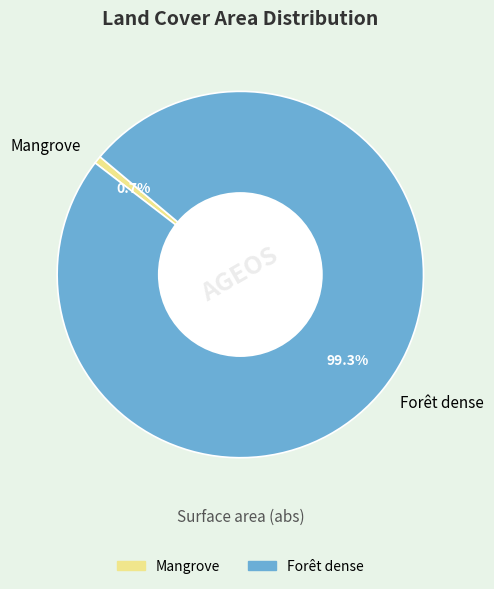

What percentage is NOT represented by Mangrove?

99.3%